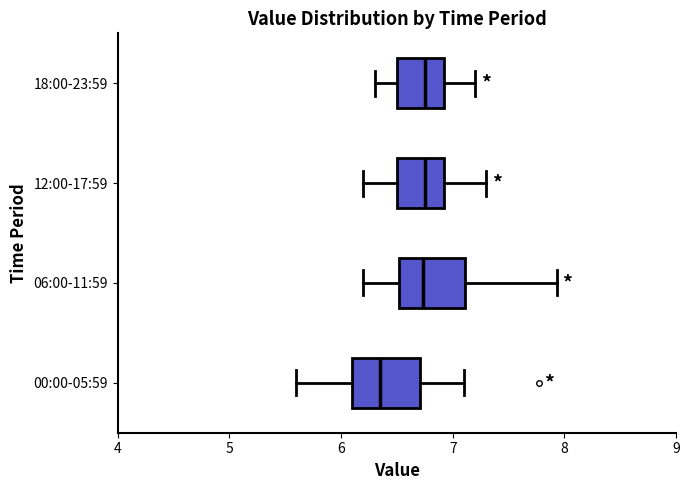

Where does the right whisker of the box for 18:00-23:59 end on the x-axis? The values are not printed on the chart, so give them approximately, as read against the axis.

7.2